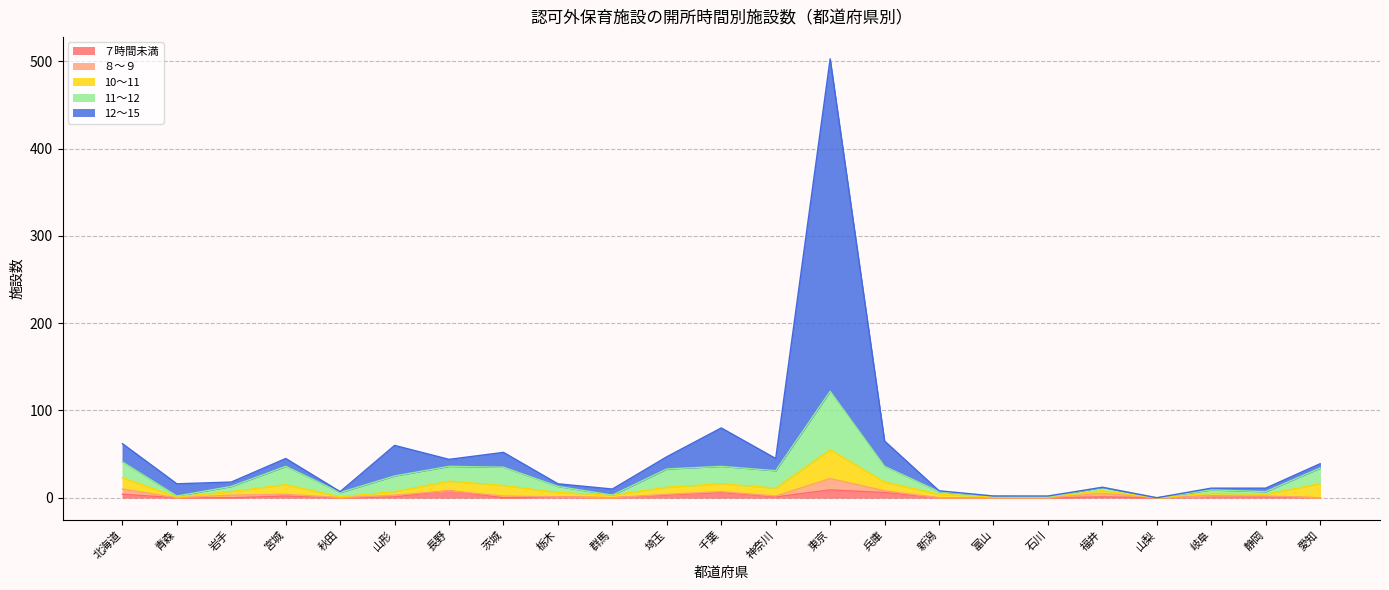

True or false: ７時間未満 and 11～12 intersect in this chart.

False